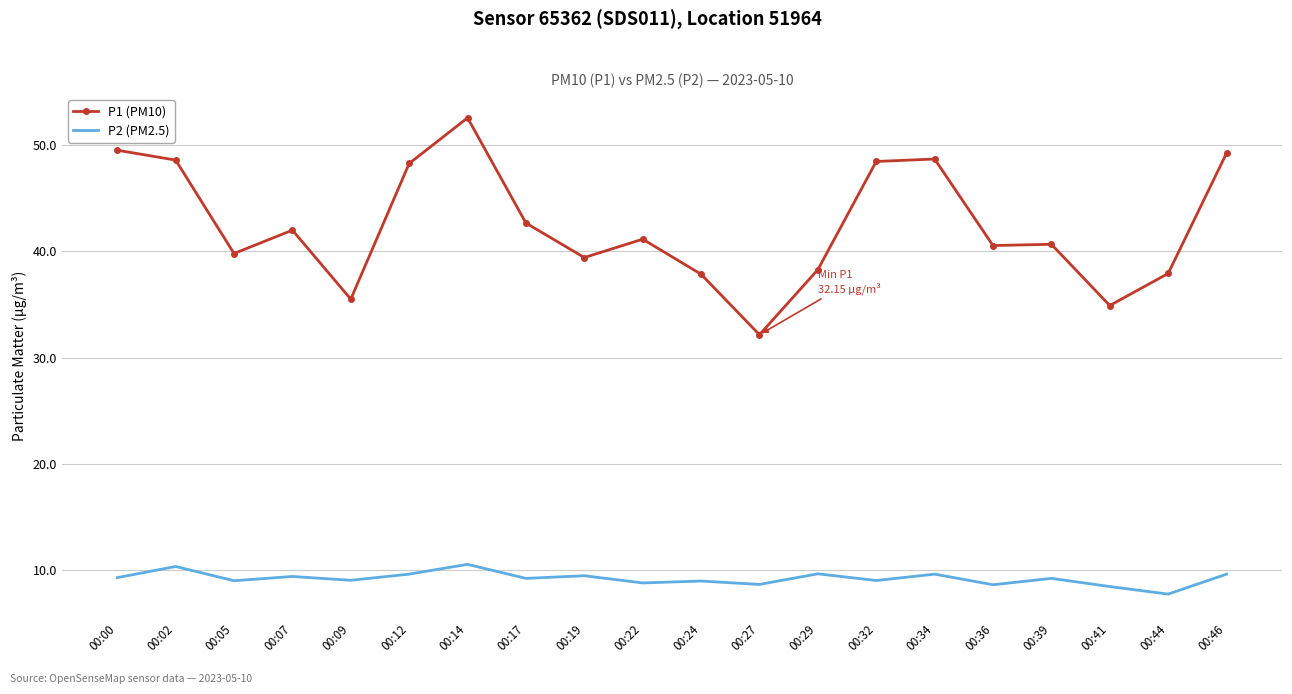

What are all the series names shown in the legend?

P1 (PM10), P2 (PM2.5)